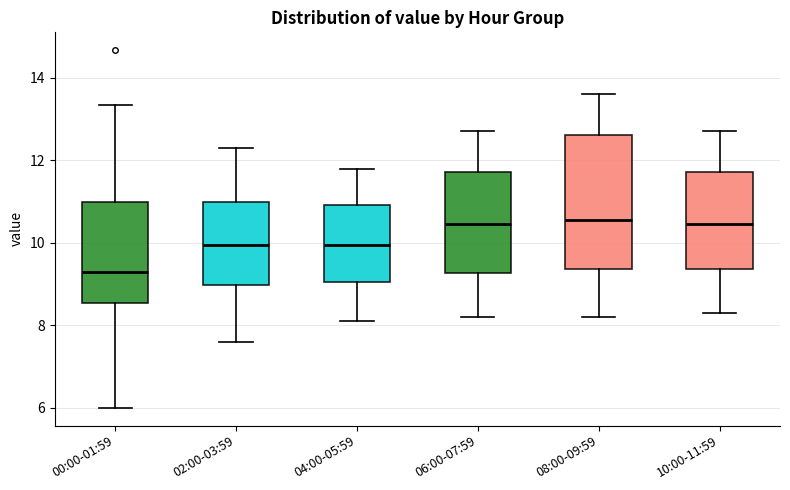

Reading left to right, read every box against the y-axis: the position of its median line, the range the box covers, and the ends of its whiskers. The values are not printed on the chart, so give them approximately, as read against the axis.

00:00-01:59: median 9.2, box 8.6 to 11.0, whiskers 6.0 to 13.4
02:00-03:59: median 10.0, box 9.0 to 11.0, whiskers 7.6 to 12.4
04:00-05:59: median 10.0, box 9.0 to 11.0, whiskers 8.2 to 11.8
06:00-07:59: median 10.4, box 9.2 to 11.8, whiskers 8.2 to 12.8
08:00-09:59: median 10.6, box 9.4 to 12.6, whiskers 8.2 to 13.6
10:00-11:59: median 10.4, box 9.4 to 11.8, whiskers 8.4 to 12.8